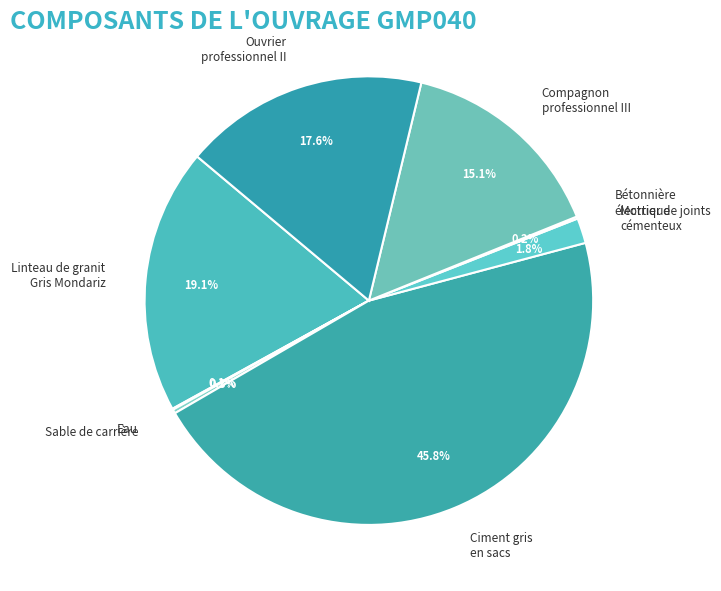

Which has a higher value, Sable de carrière or Linteau de granit Gris Mondariz?

Linteau de granit Gris Mondariz